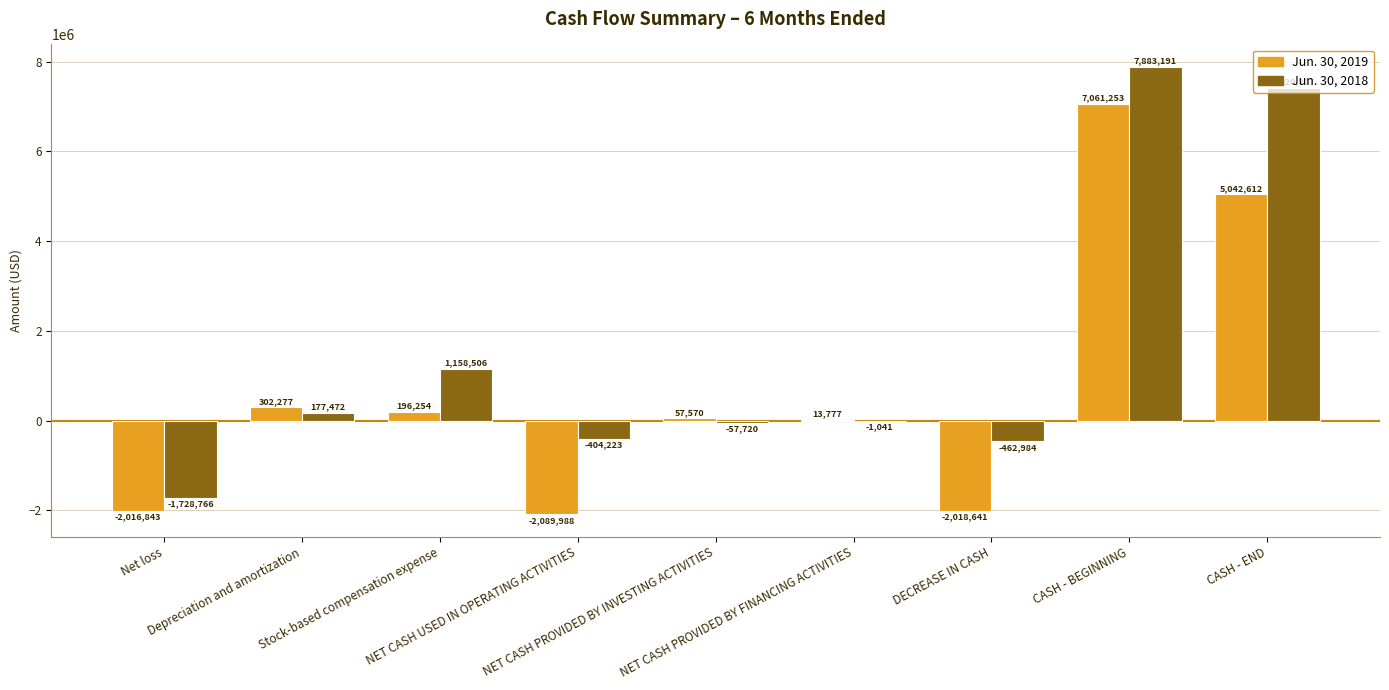

Reading right to left, extract all data points from this chart.

Jun. 30, 2019: 5042612	7061253	-2018641	13777	57570	-2089988	196254	302277	-2016843
Jun. 30, 2018: 7420207	7883191	-462984	-1041	-57720	-404223	1158506	177472	-1728766